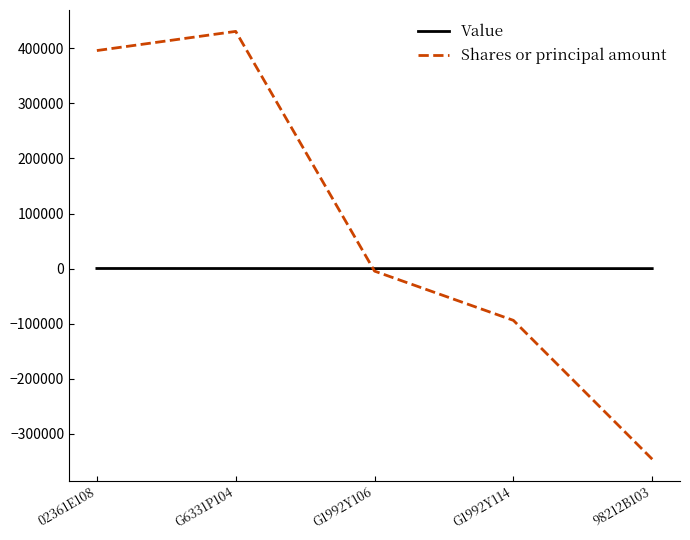

Rank the categories by Shares or principal amount value from highest to lowest.

G6331P104, 02361E108, G1992Y106, G1992Y114, 98212B103